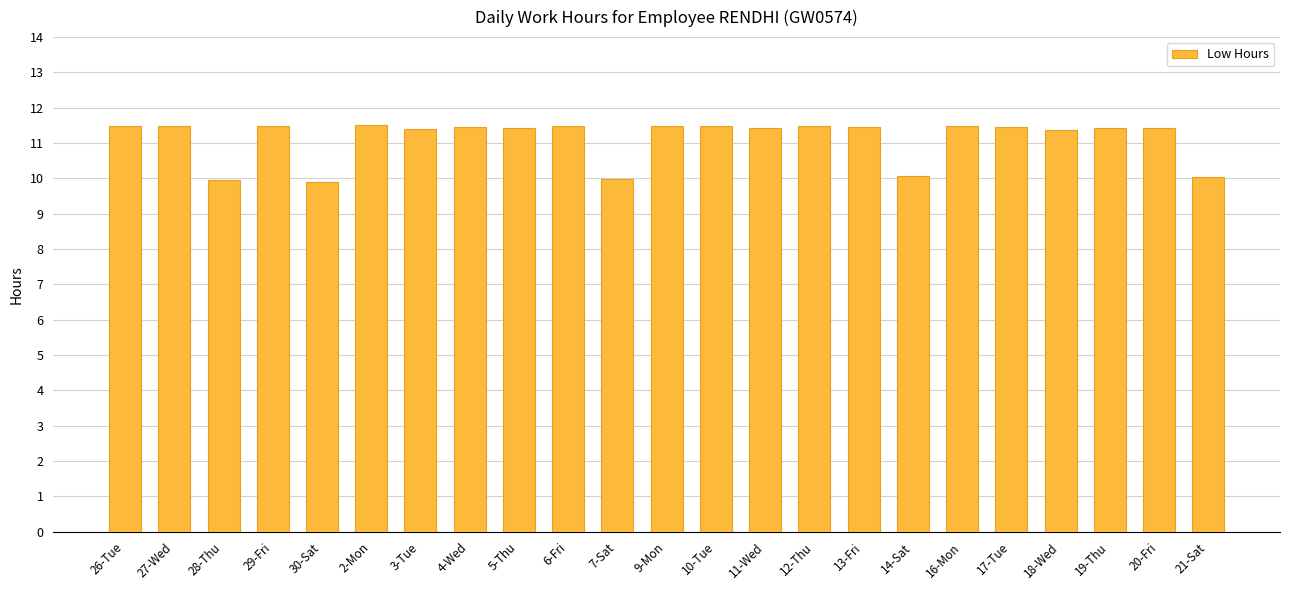

The chart shows a value of 11.4 at 20-Fri. True or false?

True